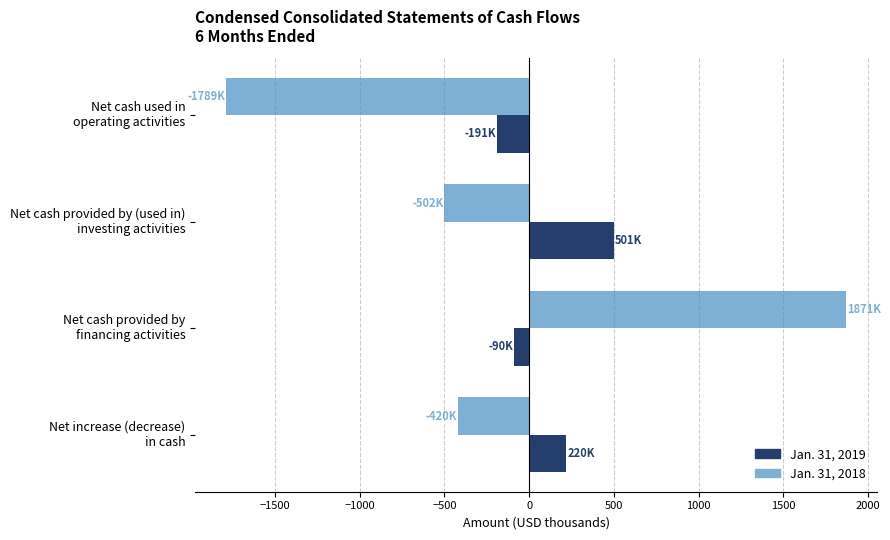

How many data points in Jan. 31, 2018 are above -420?

1